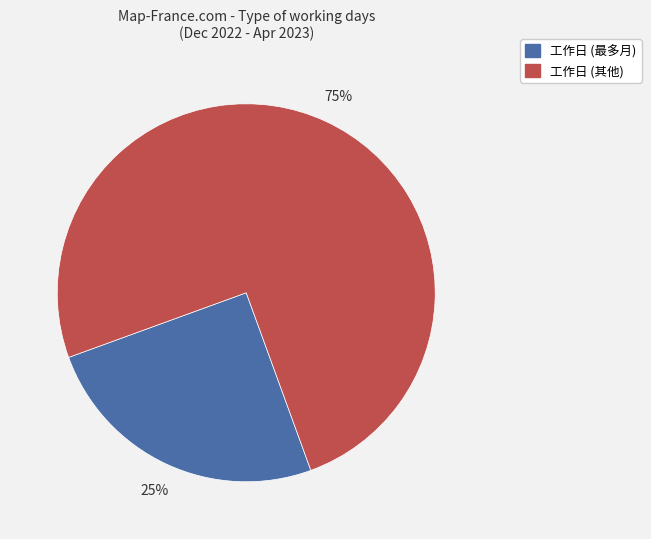

To the nearest percent, what is the difference between the largest and smallest slice percentages?

50%